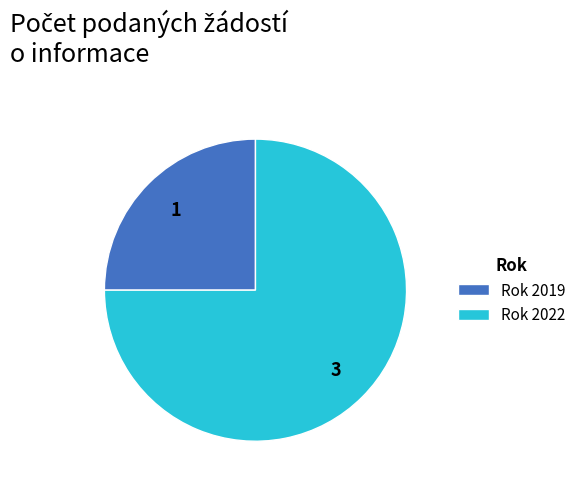

Is the sum of Rok 2019 and Rok 2022 greater than half?

Yes